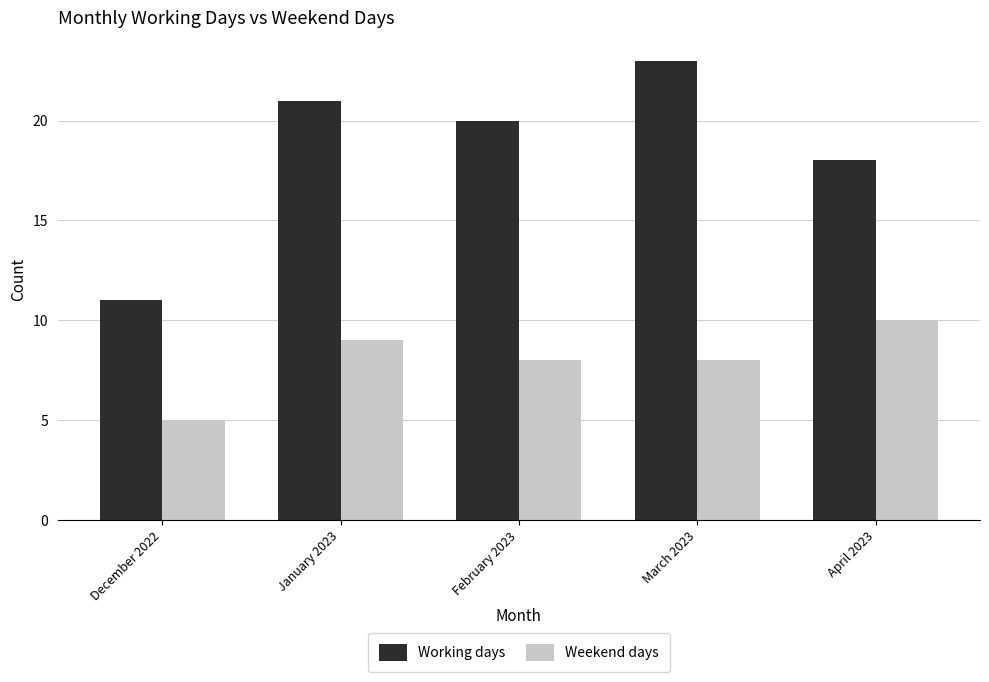

Rank the series by their average value, from lowest to highest.

Weekend days, Working days